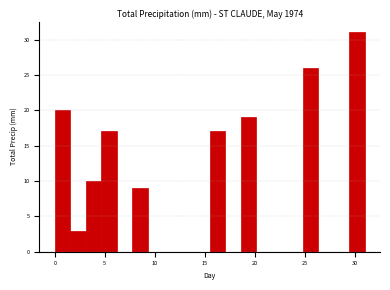

Read against the x-axis, roughly where is the centre of the tallest bar?

30.0